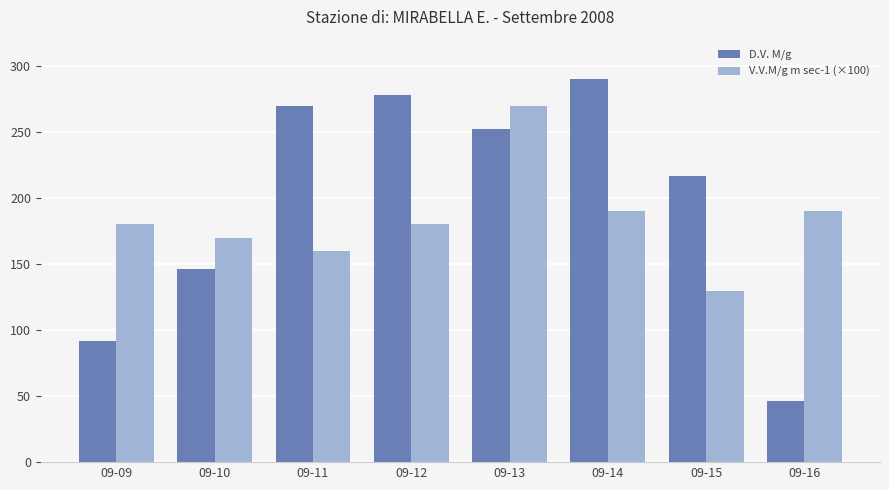

What is the spread (max minus min) of values at 09-12?

98